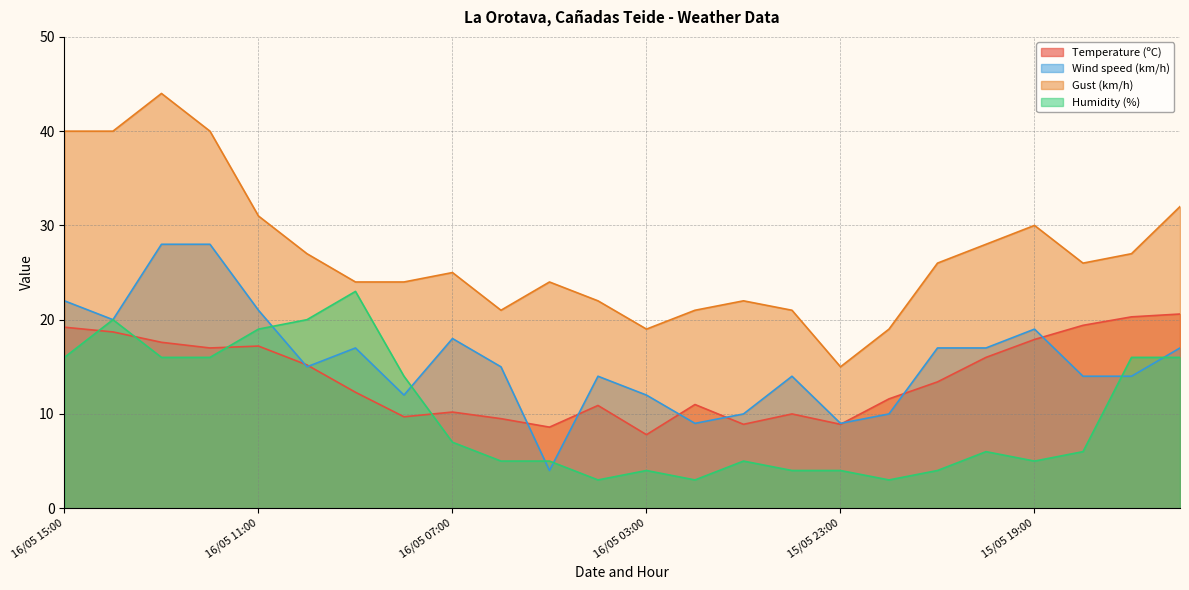

Is the value of Temperature (ºC) at 16/05 14:00 greater than the value of Gust (km/h) at 15/05 17:00?

No